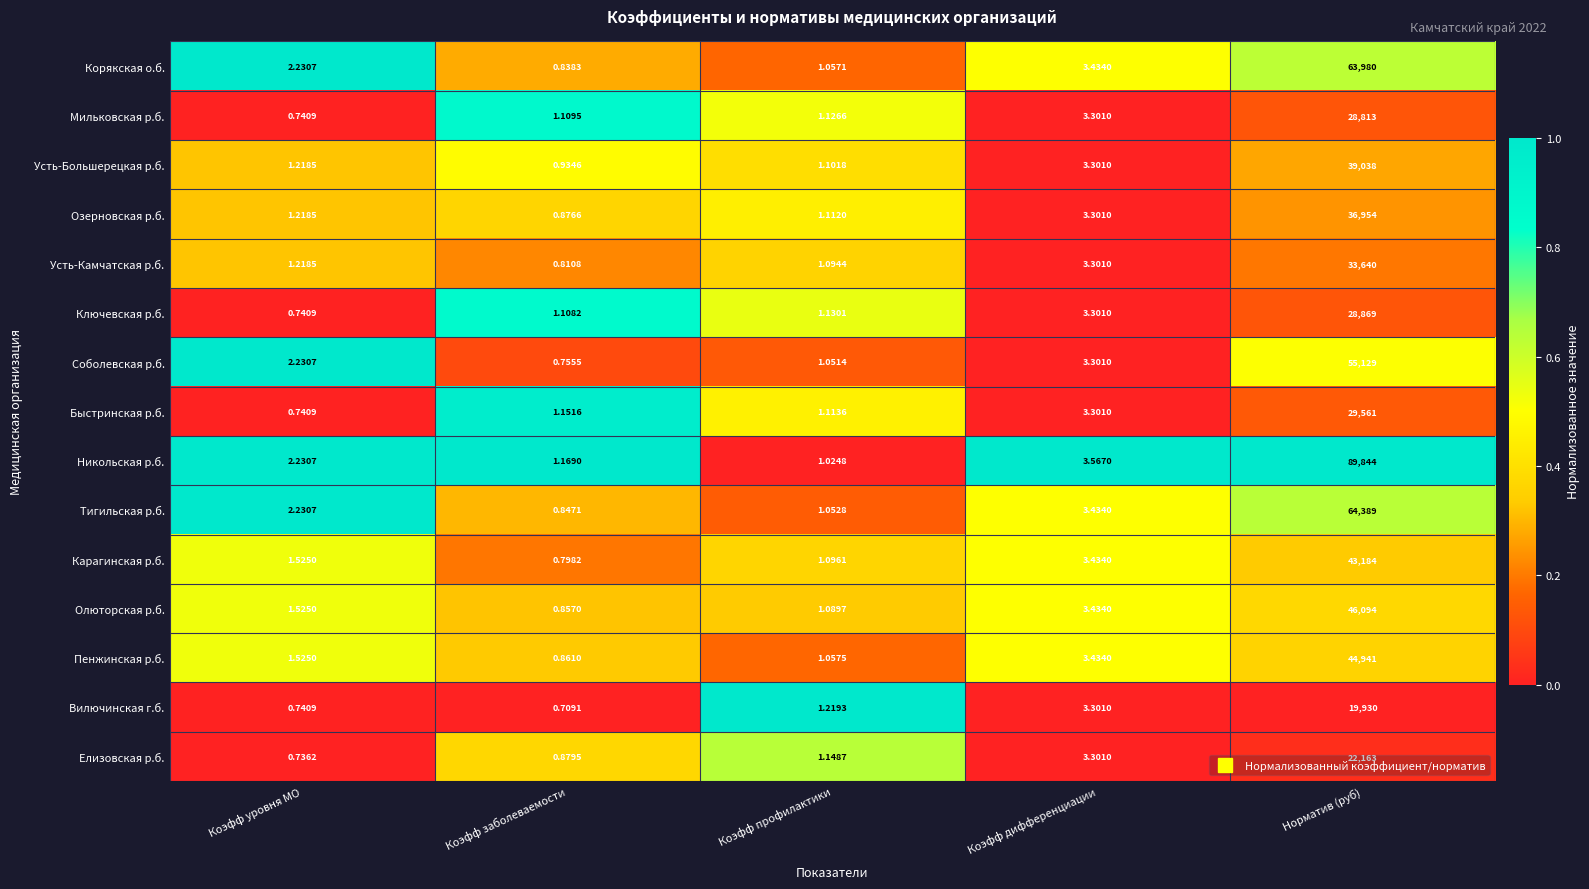

Rank the series by their maximum value, from lowest to highest.

Вилючинская г.б., Елизовская р.б., Мильковская р.б., Ключевская р.б., Быстринская р.б., Усть-Камчатская р.б., Озерновская р.б., Усть-Большерецкая р.б., Карагинская р.б., Пенжинская р.б., Олюторская р.б., Соболевская р.б., Корякская о.б., Тигильская р.б., Никольская р.б.